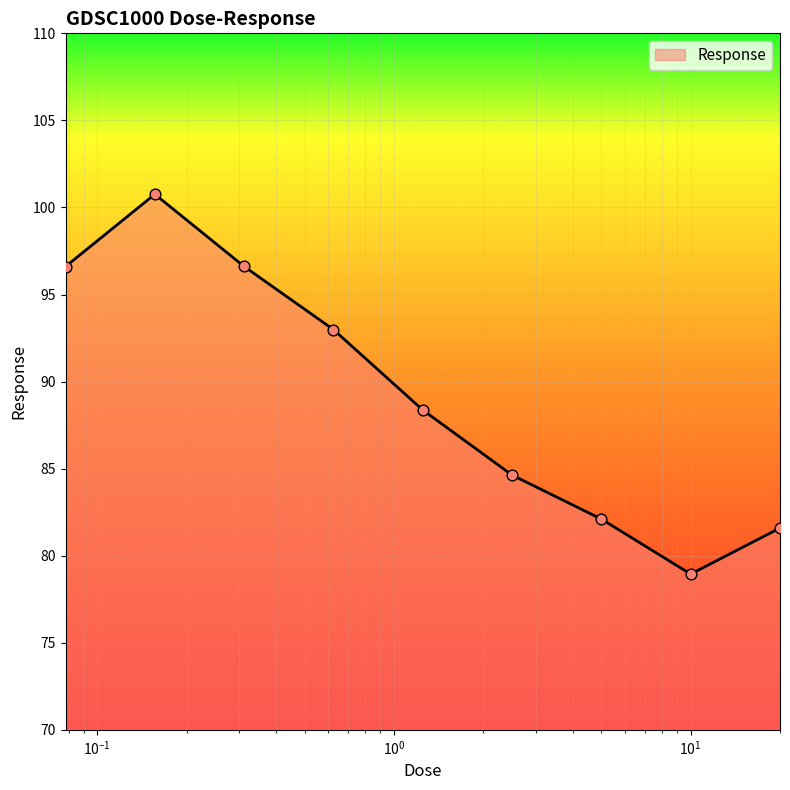

What is the minimum value shown in the chart?

78.9